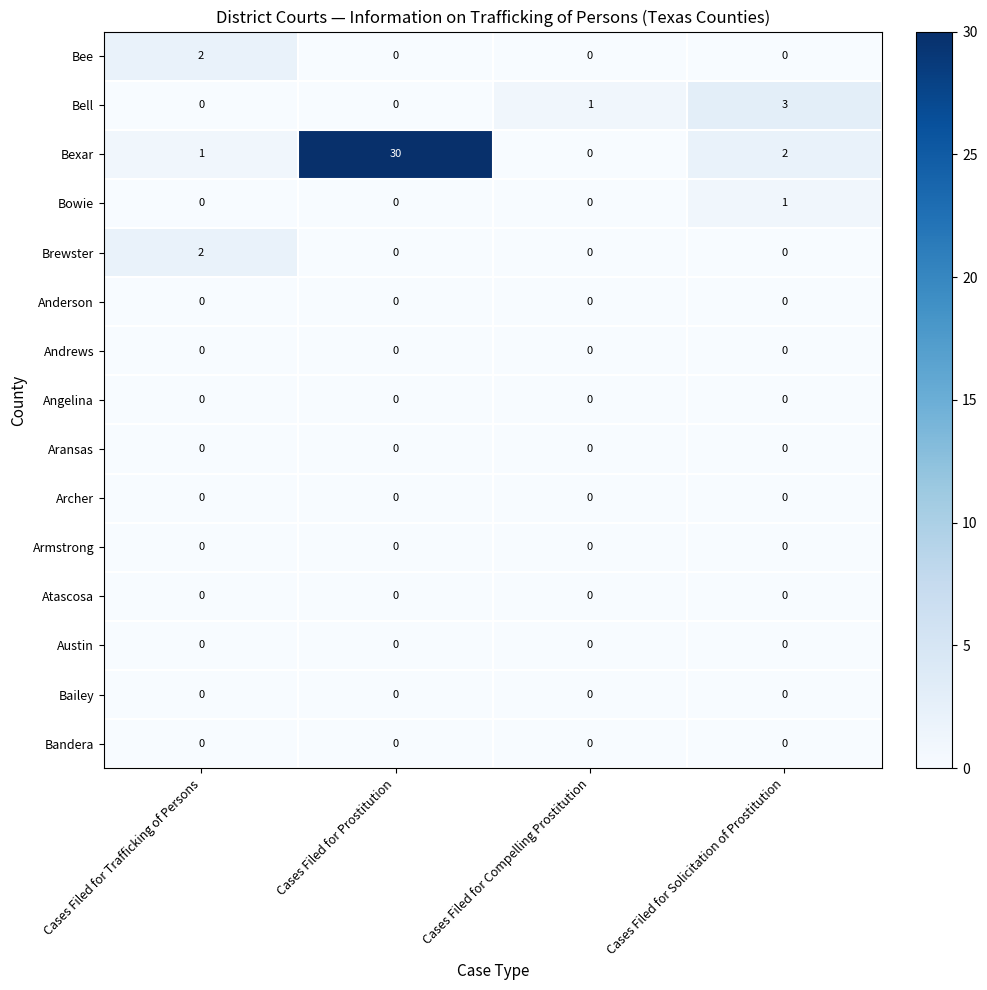

Which series changed the most between Cases Filed for Trafficking of Persons and Cases Filed for Prostitution?

Bexar